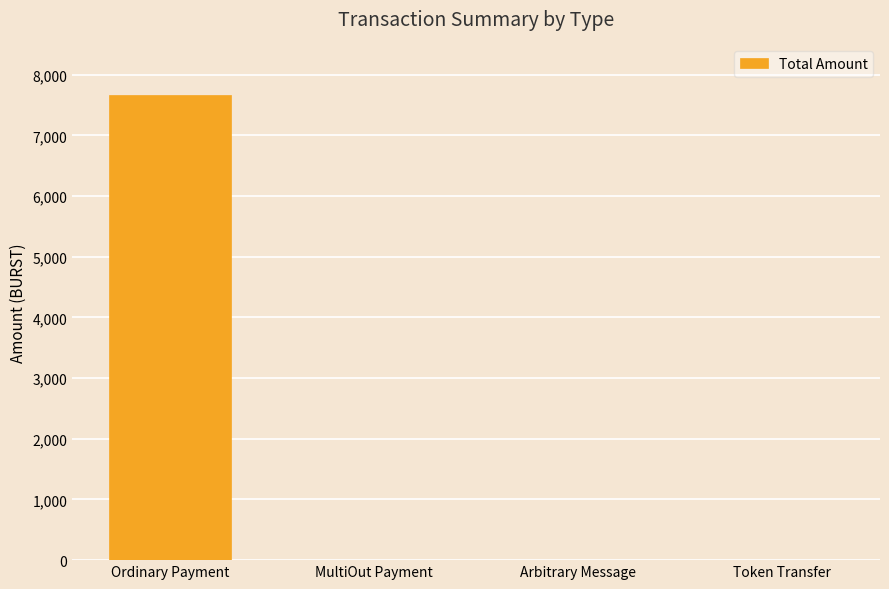

What is the maximum value shown in the chart?

7669.8